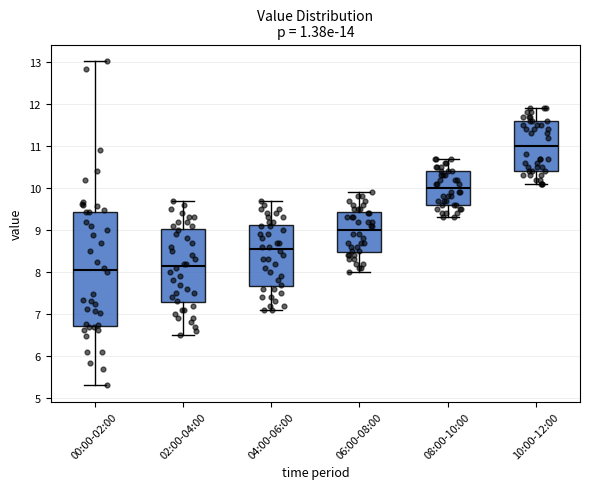

Which box is the tallest, from its lower edge to its upper edge?

00:00-02:00